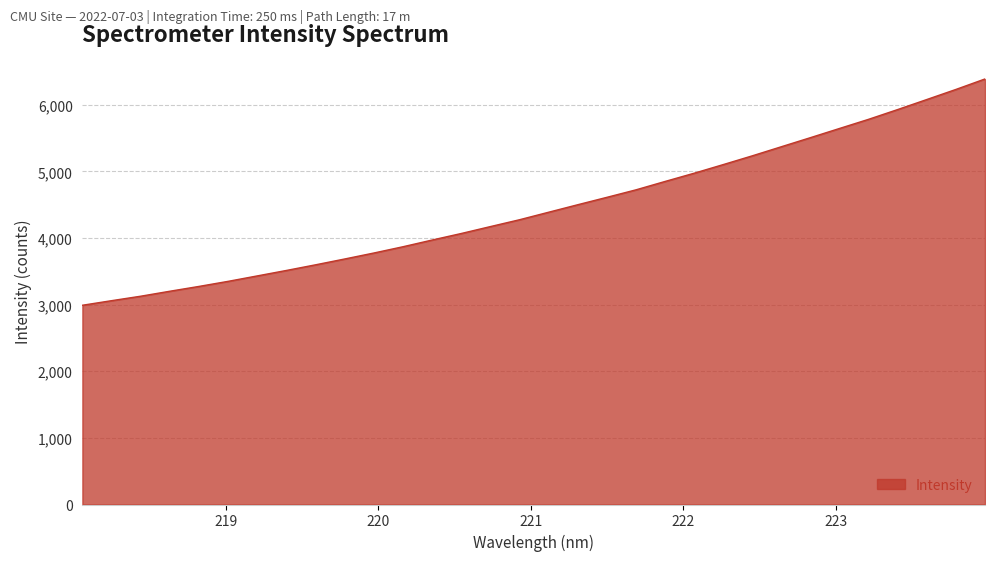

How many lines are shown in the chart?

1